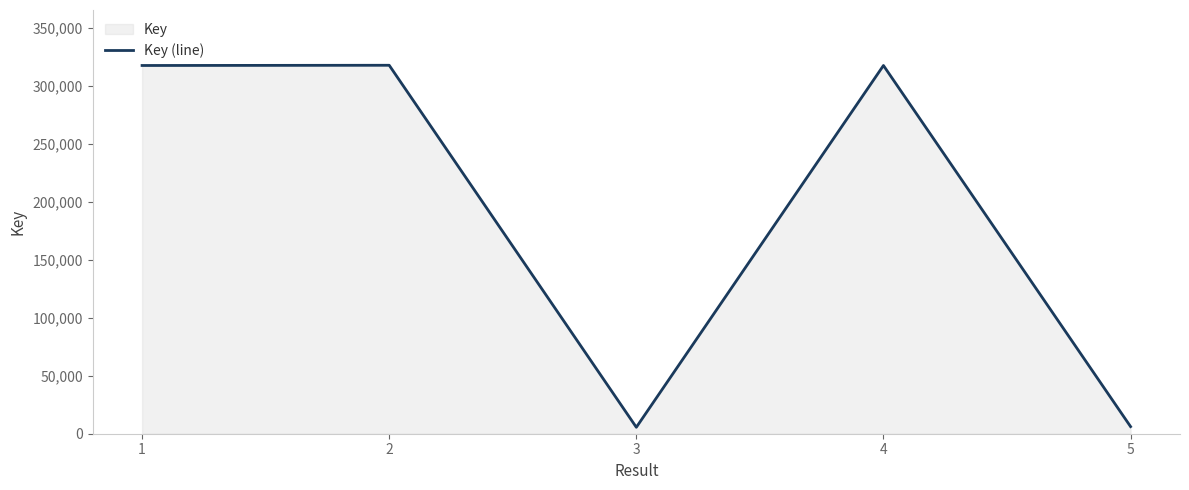

How many interior local valleys (lower than both neighbors) does the data have?

1